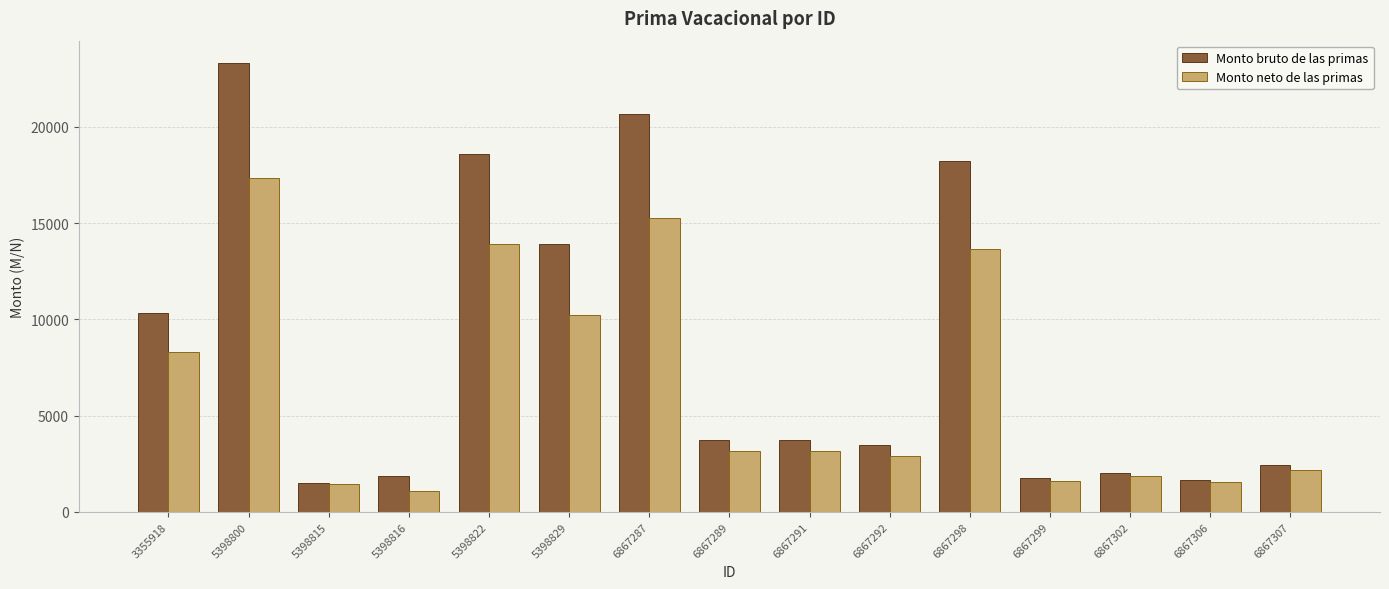

At which label does Monto bruto de las primas first exceed 3751?

3355918